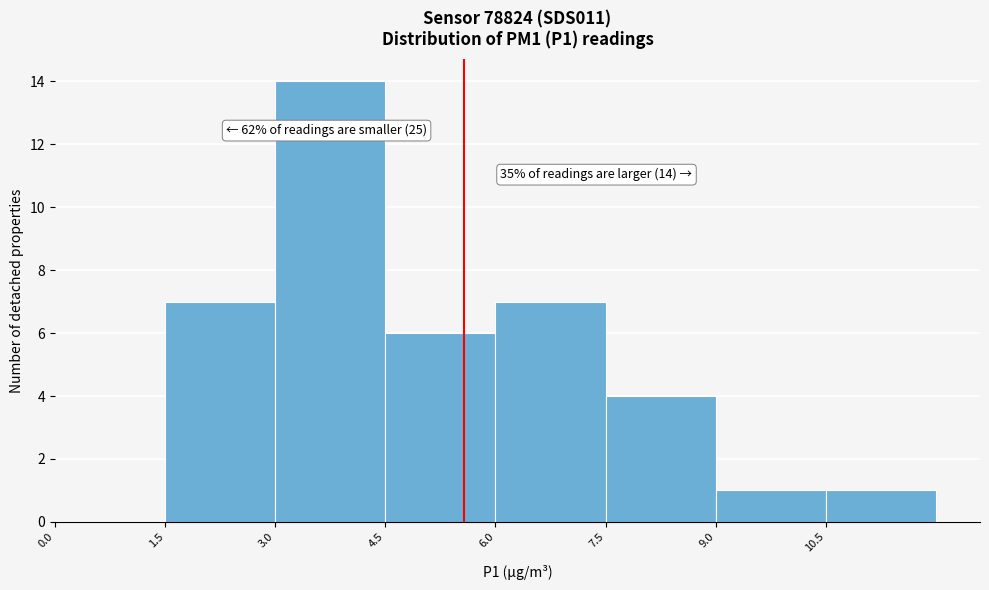

Which range on the x-axis has the tallest bar?

3.0 to 4.5